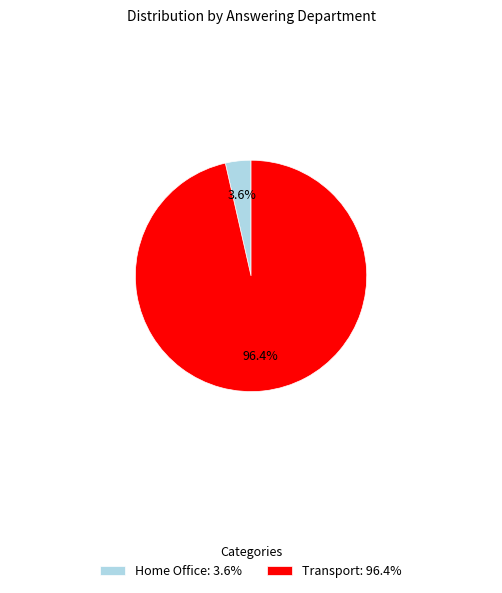

How much of the chart is everything except Transport?

3.6%